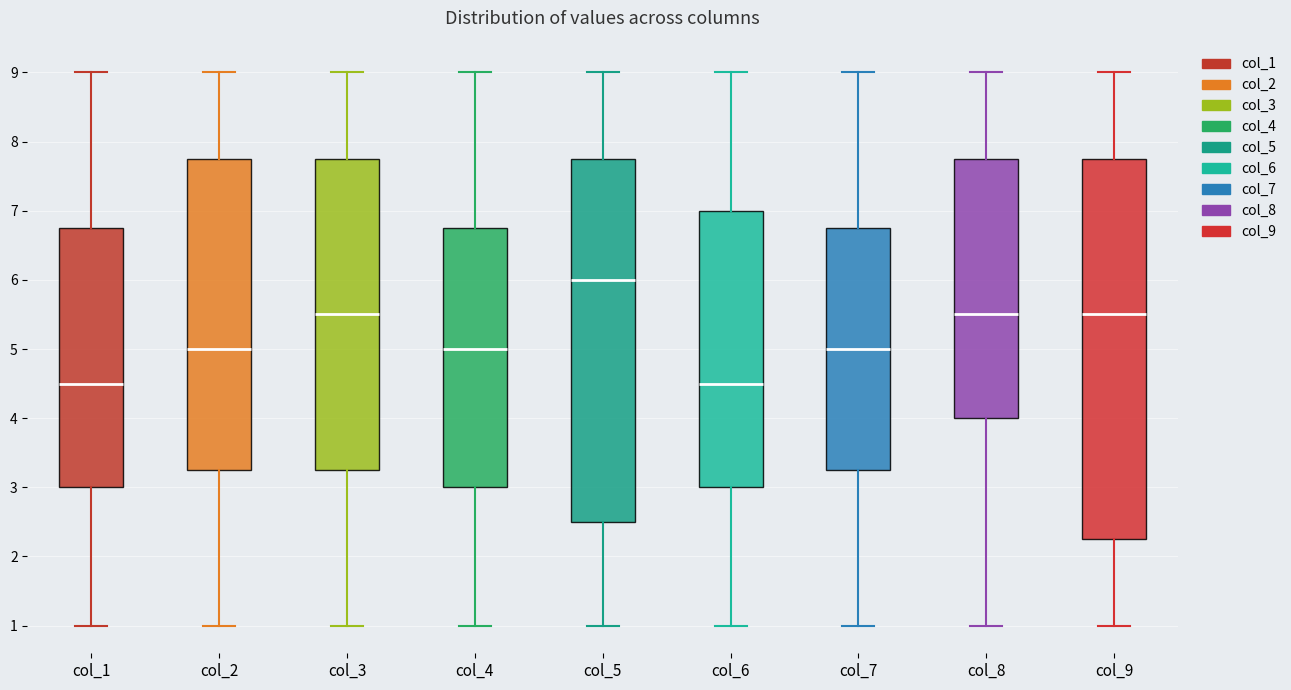

Comparing the boxes themselves (not the whiskers), which one is the tallest?

col_9